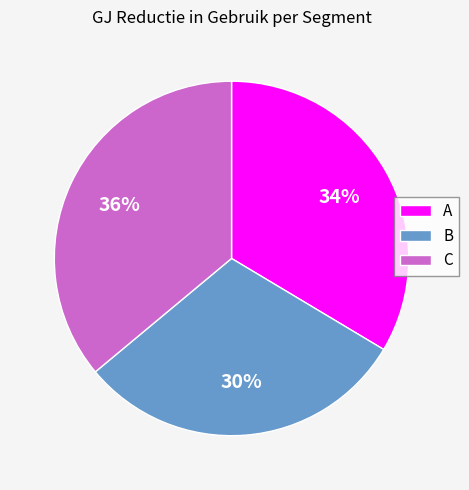

Is the sum of B and A greater than half?

Yes